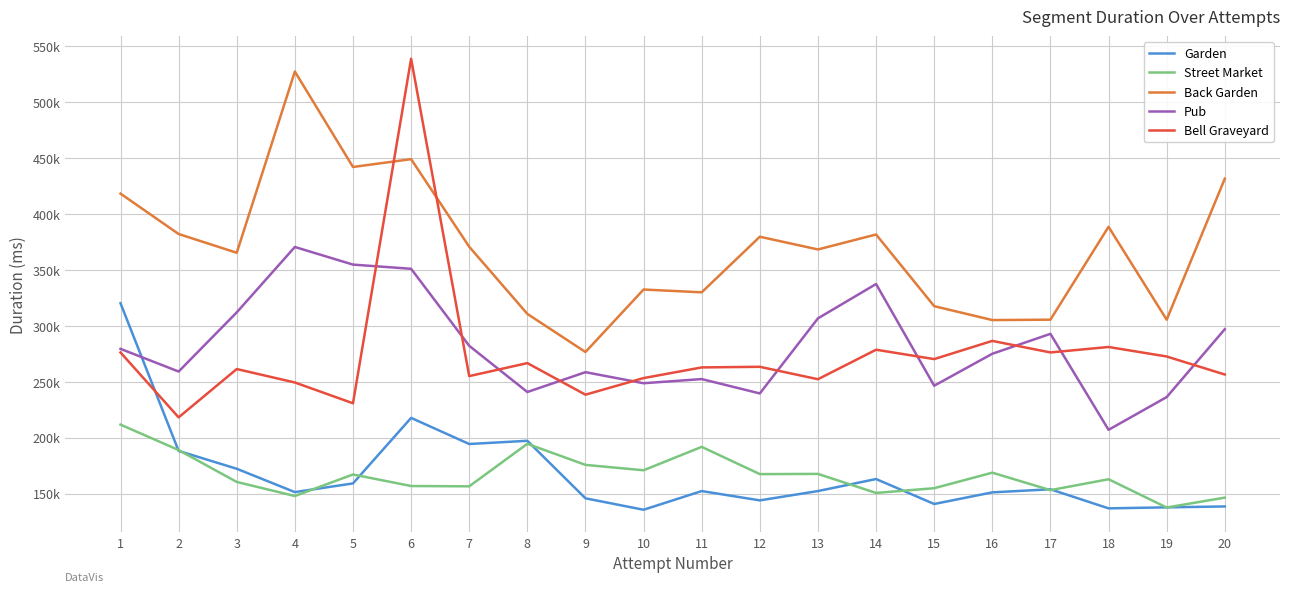

True or false: Garden has a value of 138552 at 20.

True